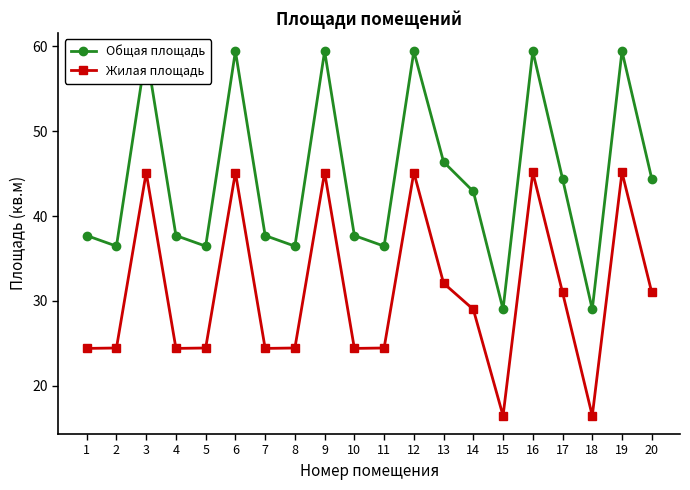

List the series in order of their peak value, lowest first.

Жилая площадь, Общая площадь